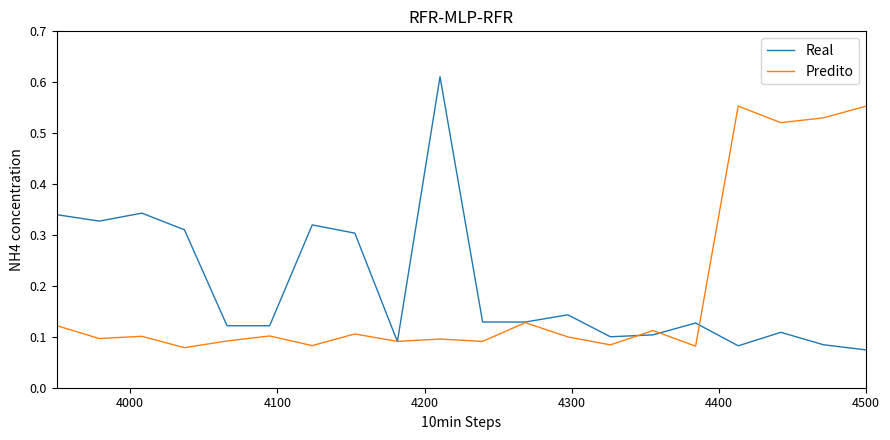

List the series in order of their peak value, lowest first.

Predito, Real